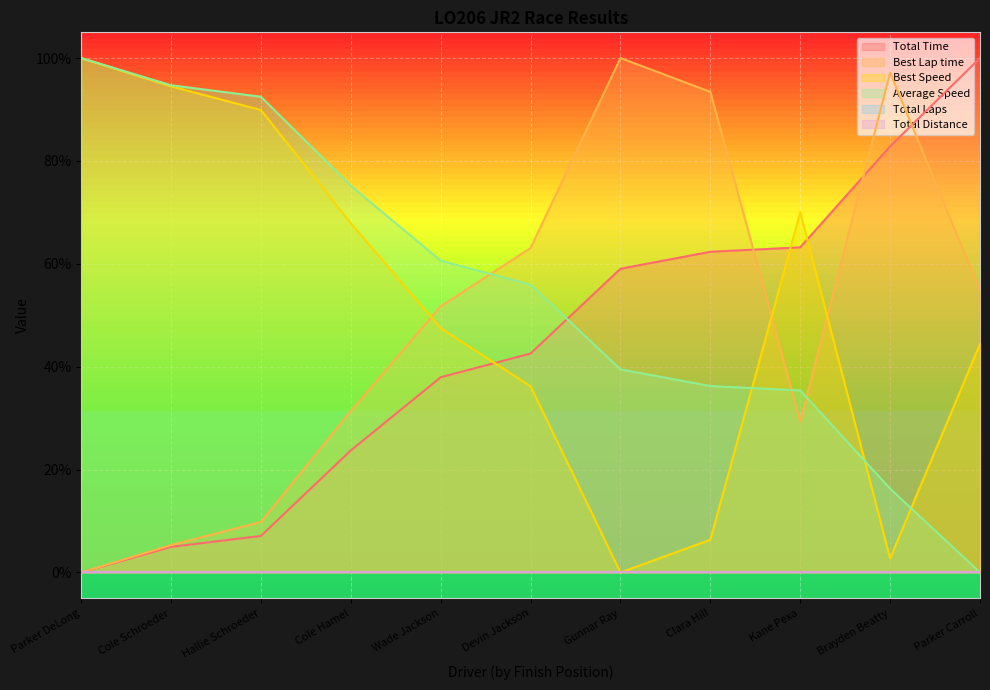

At which category does the chart reach its peak across all series?

Parker Carroll